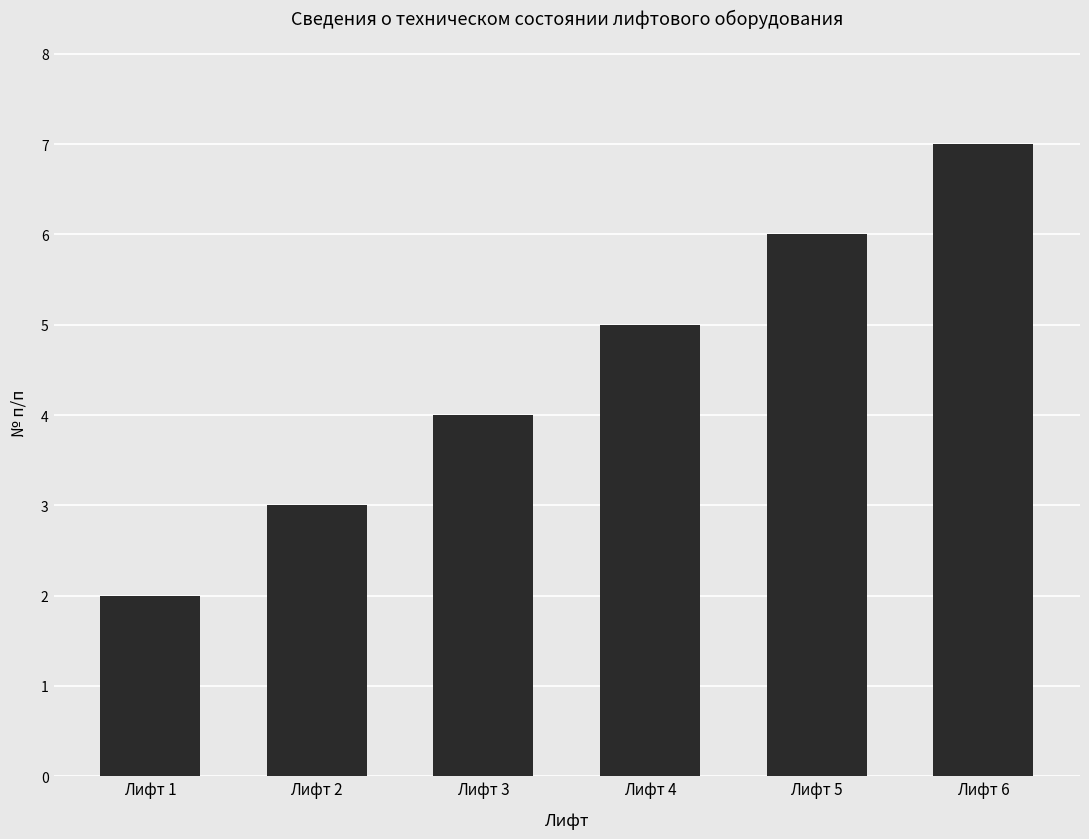

Rank the categories by value from highest to lowest.

Лифт 6, Лифт 5, Лифт 4, Лифт 3, Лифт 2, Лифт 1